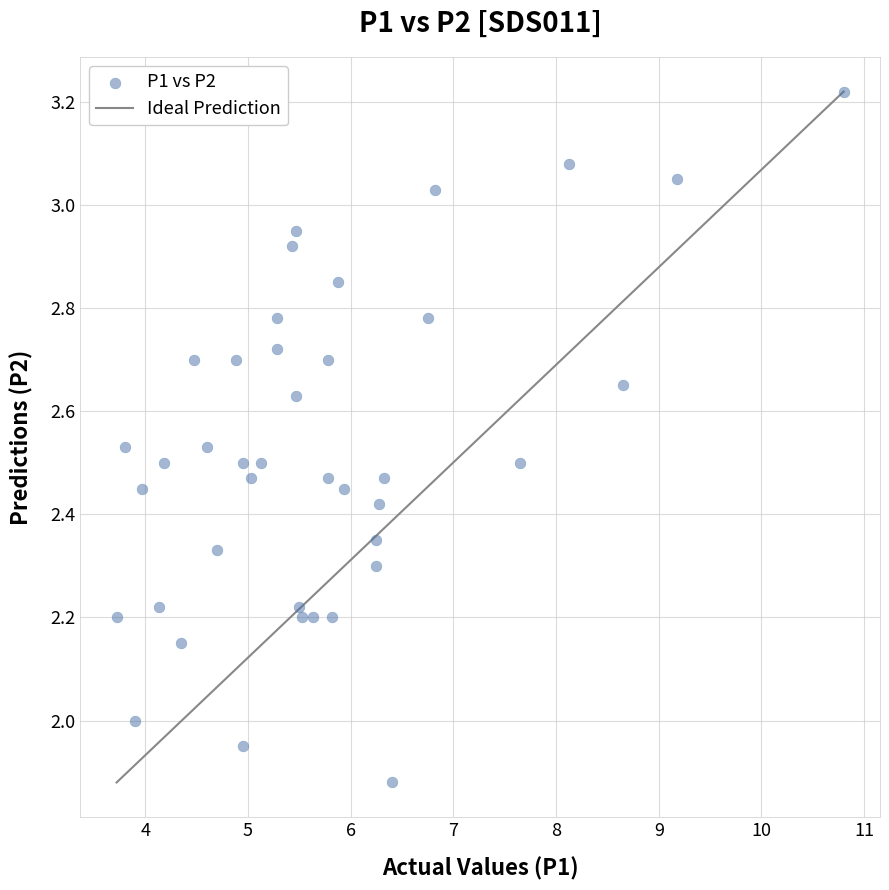

What is the range of X values (max minus min)?

7.1